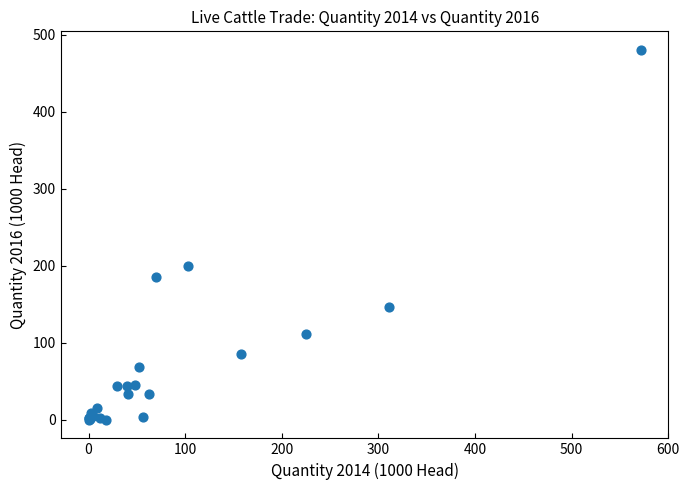

What Y value in the scatter plot is closest to 240?

199.7